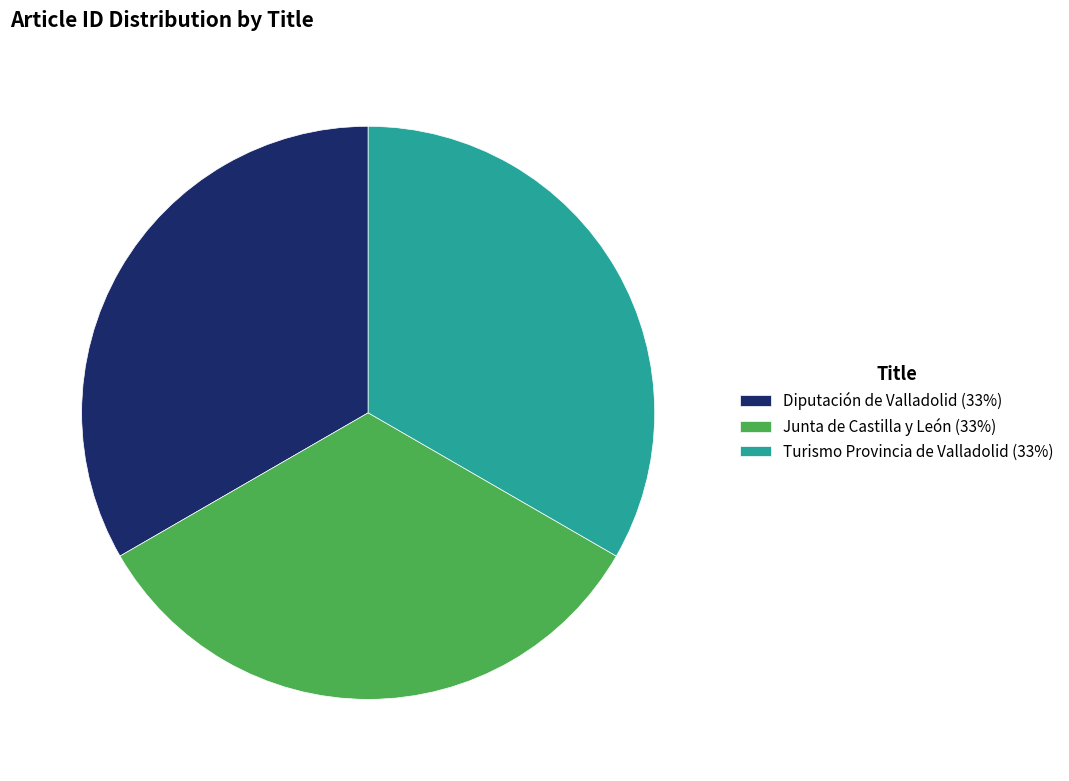

How many segments does this pie chart have?

3